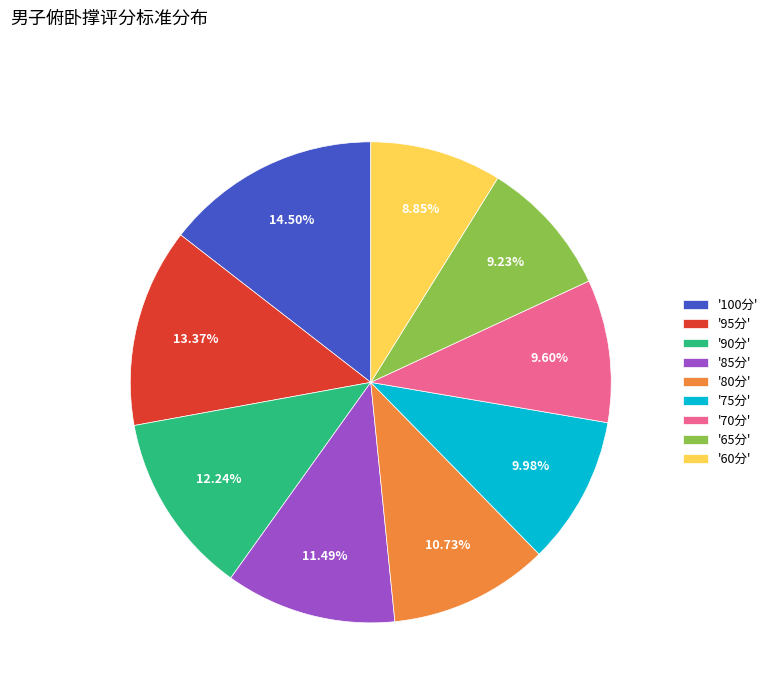

Approximately how many times larger is the value at '90分' compared to '85分'?

1.1